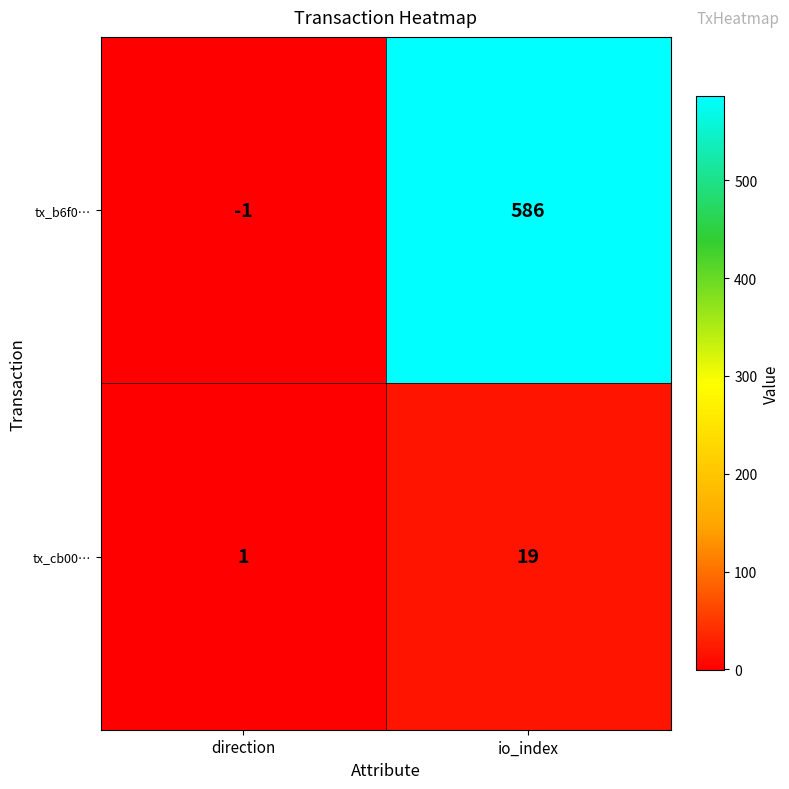

Reading left to right, what are all the values shown in this chart?

tx_b6f0…: -1	586
tx_cb00…: 1	19